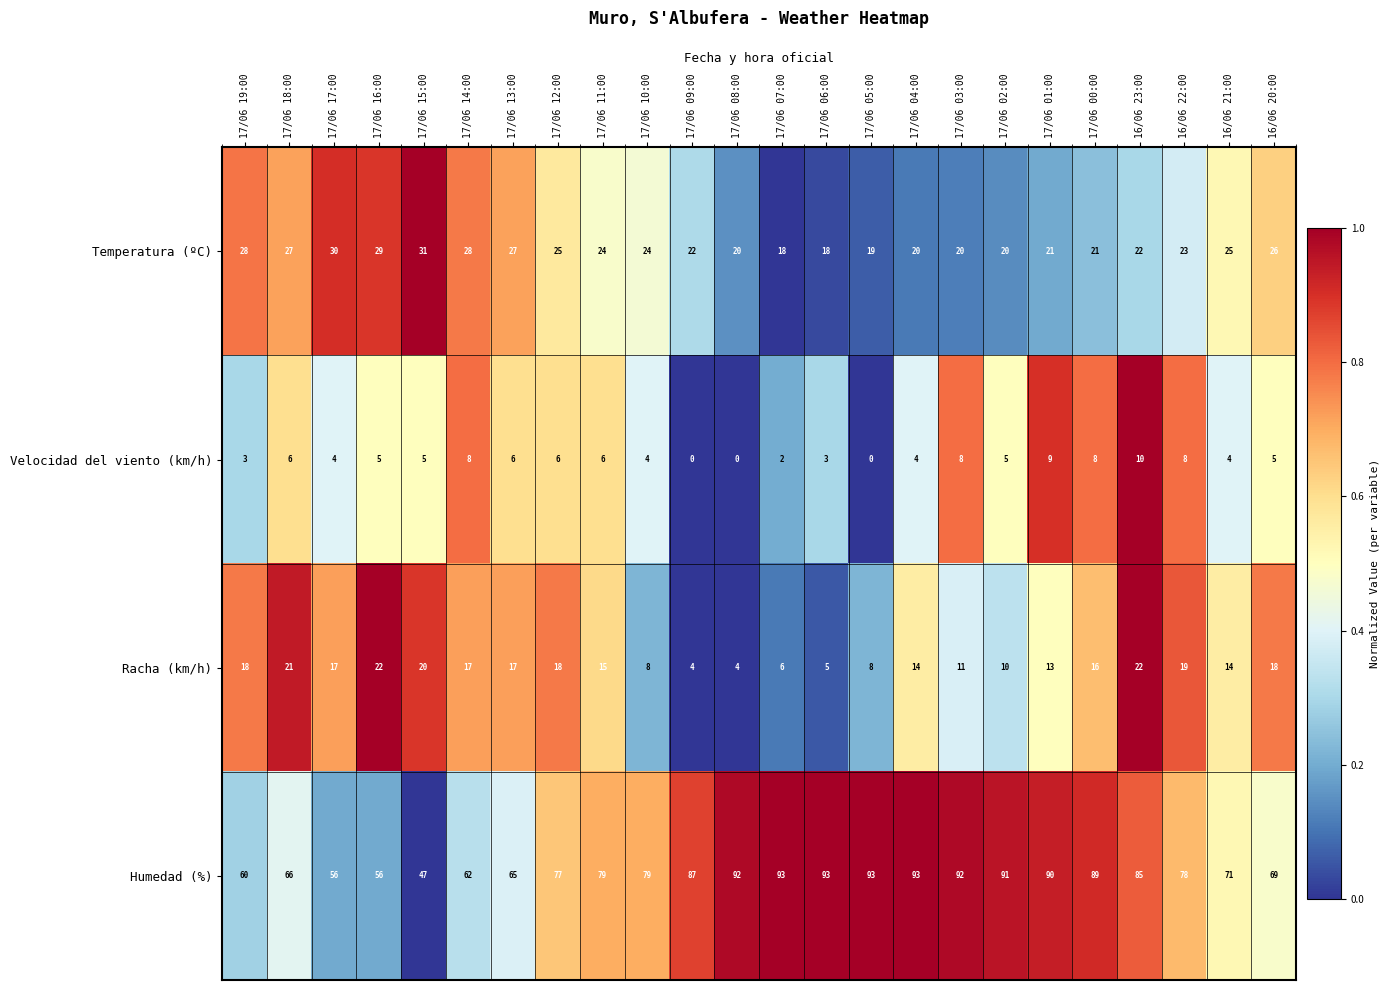

What is the maximum value shown in the chart?

93